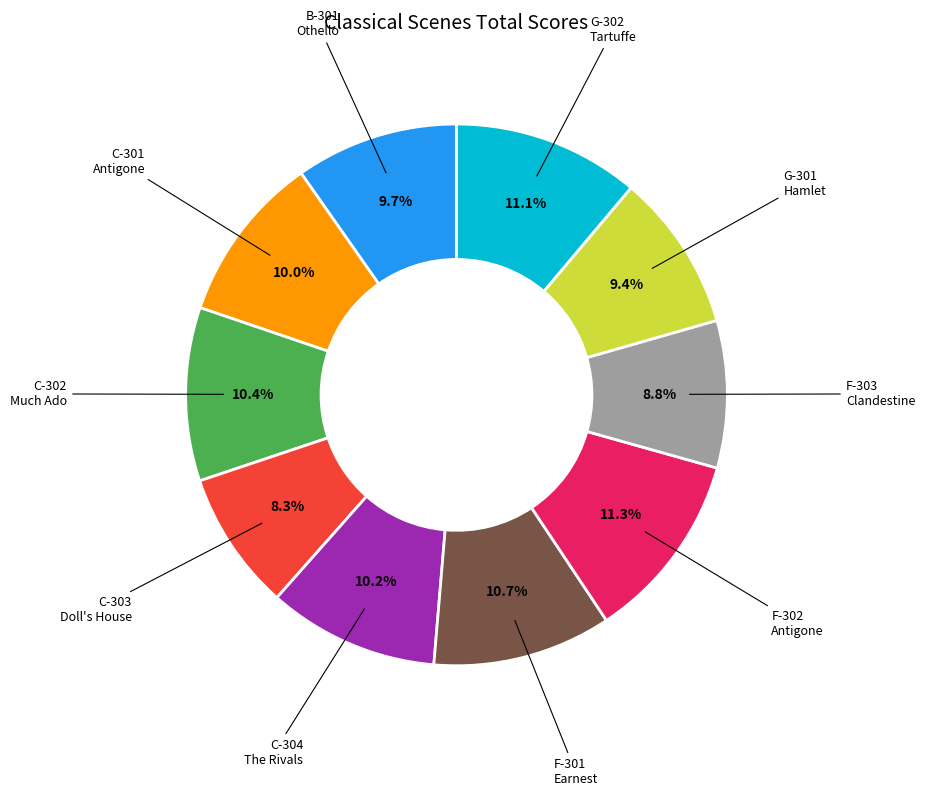

Does any single category account for the majority?

No